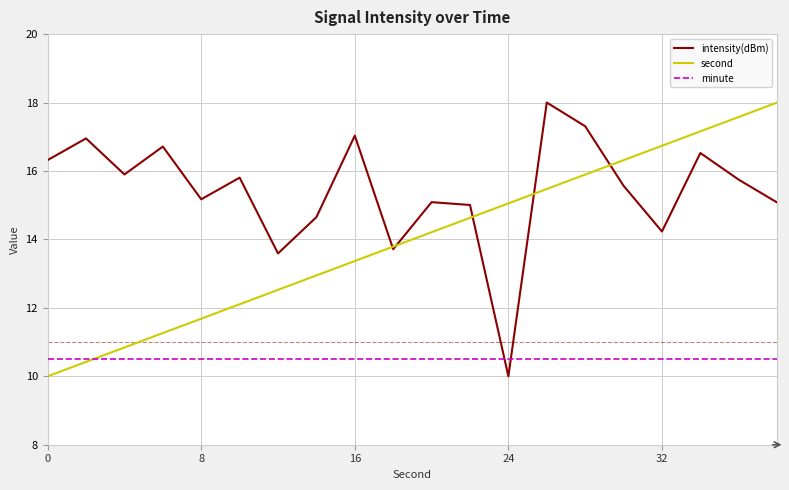

What is the minimum value shown in the chart?

10.0